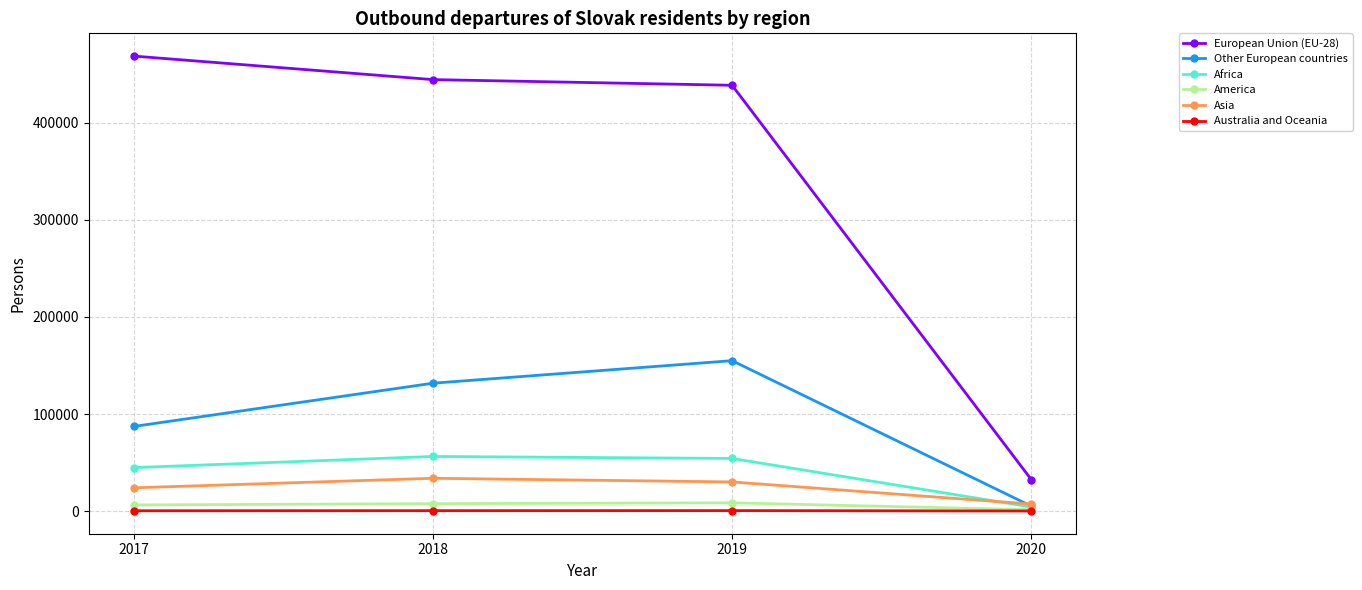

What is the difference between the highest and lowest values at 2017?

468263